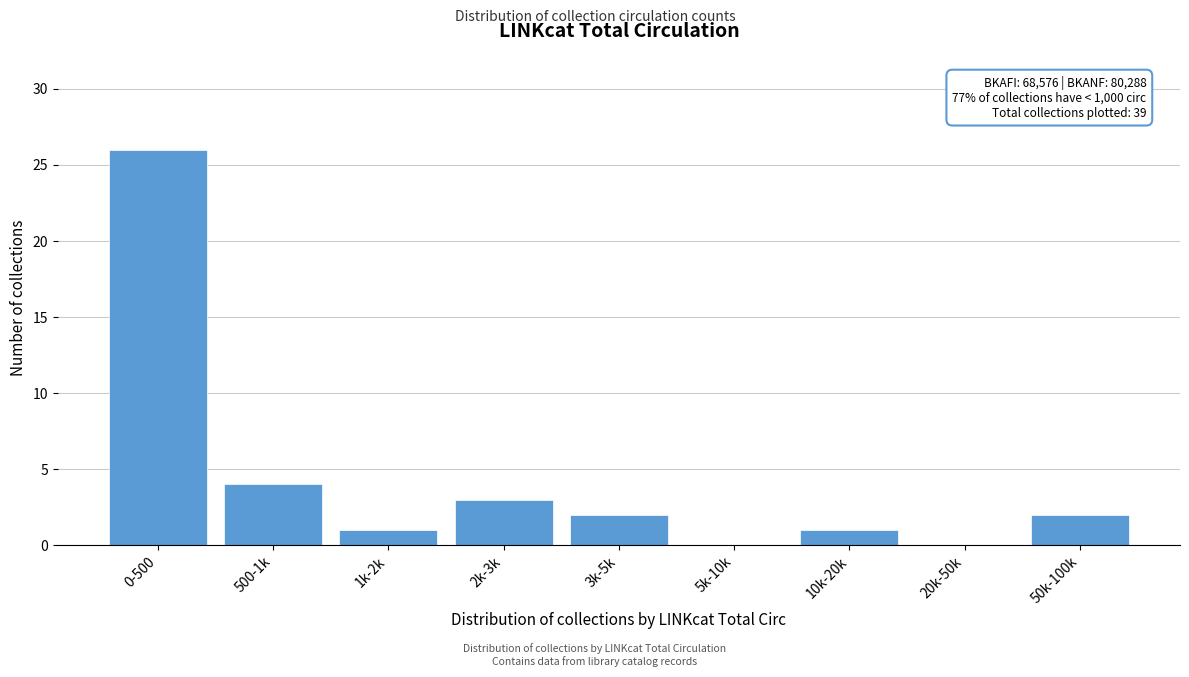

Reading right to left, what are all the values shown in this chart?

50k-100k=2	20k-50k=0	10k-20k=1	5k-10k=0	3k-5k=2	2k-3k=3	1k-2k=1	500-1k=4	0-500=26